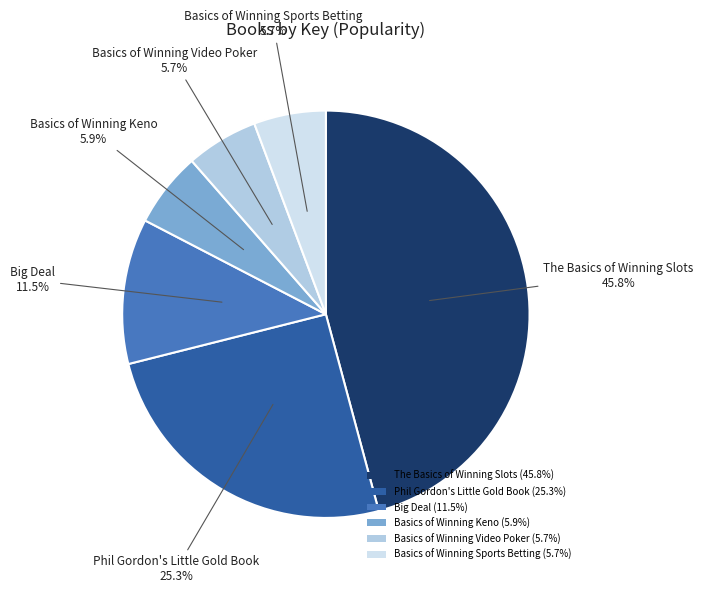

Is there any slice that represents more than half of the pie?

No